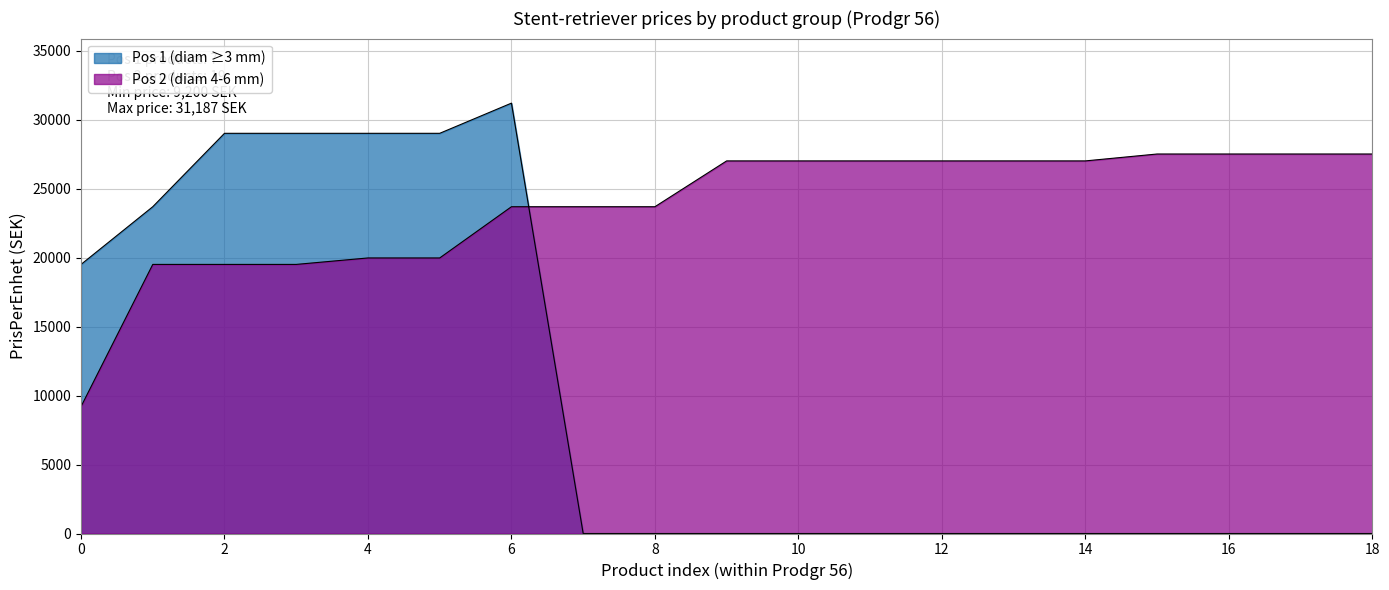

What is the minimum value shown in the chart?

9200